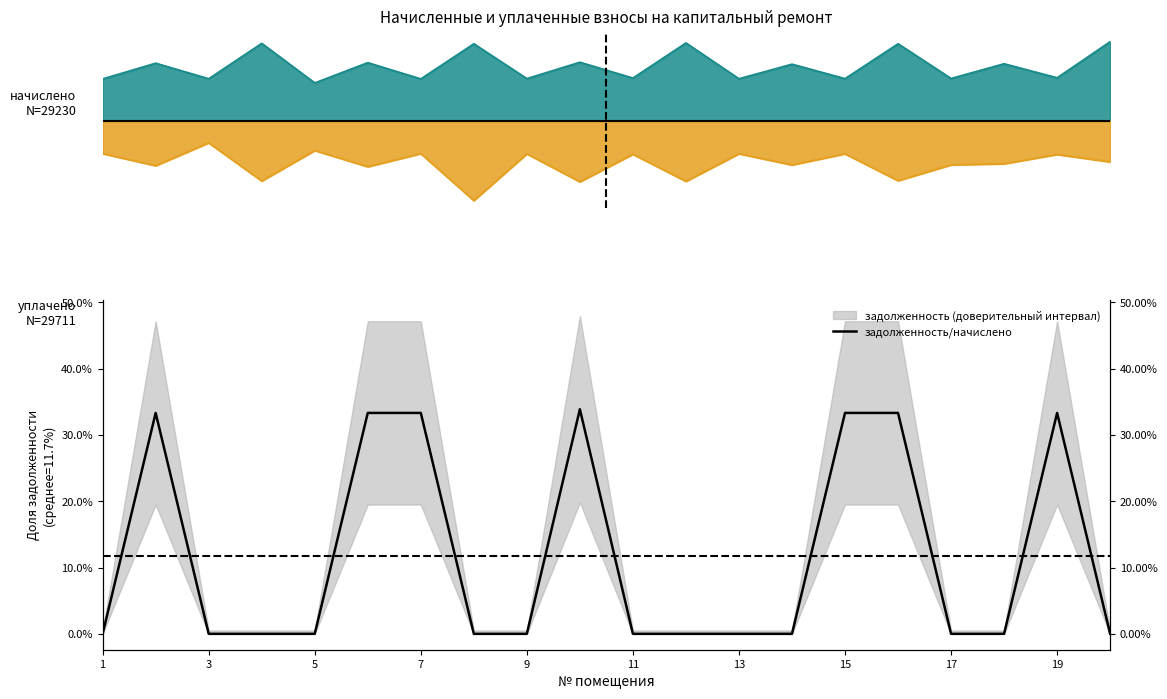

Where is the first local maximum?

3